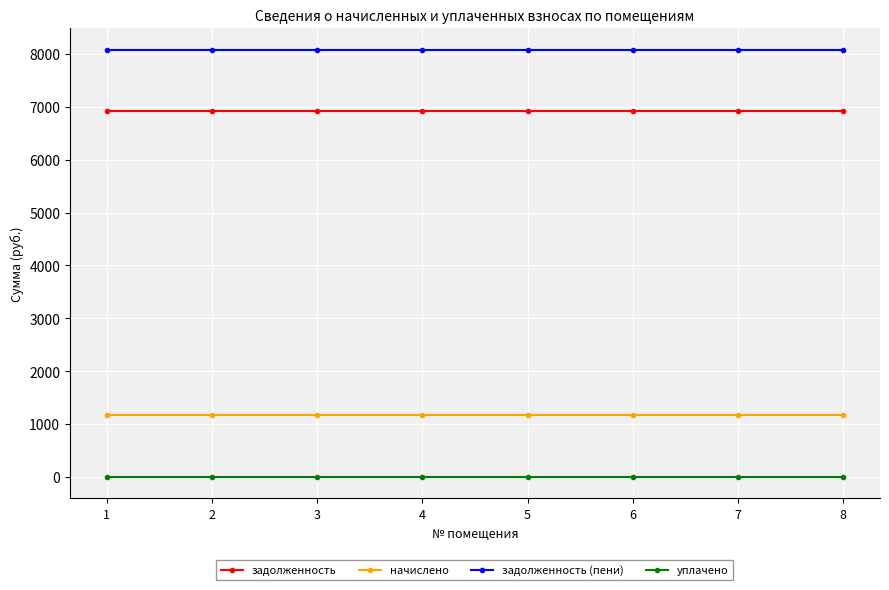

What is the spread (max minus min) of values at 3?

8078.4